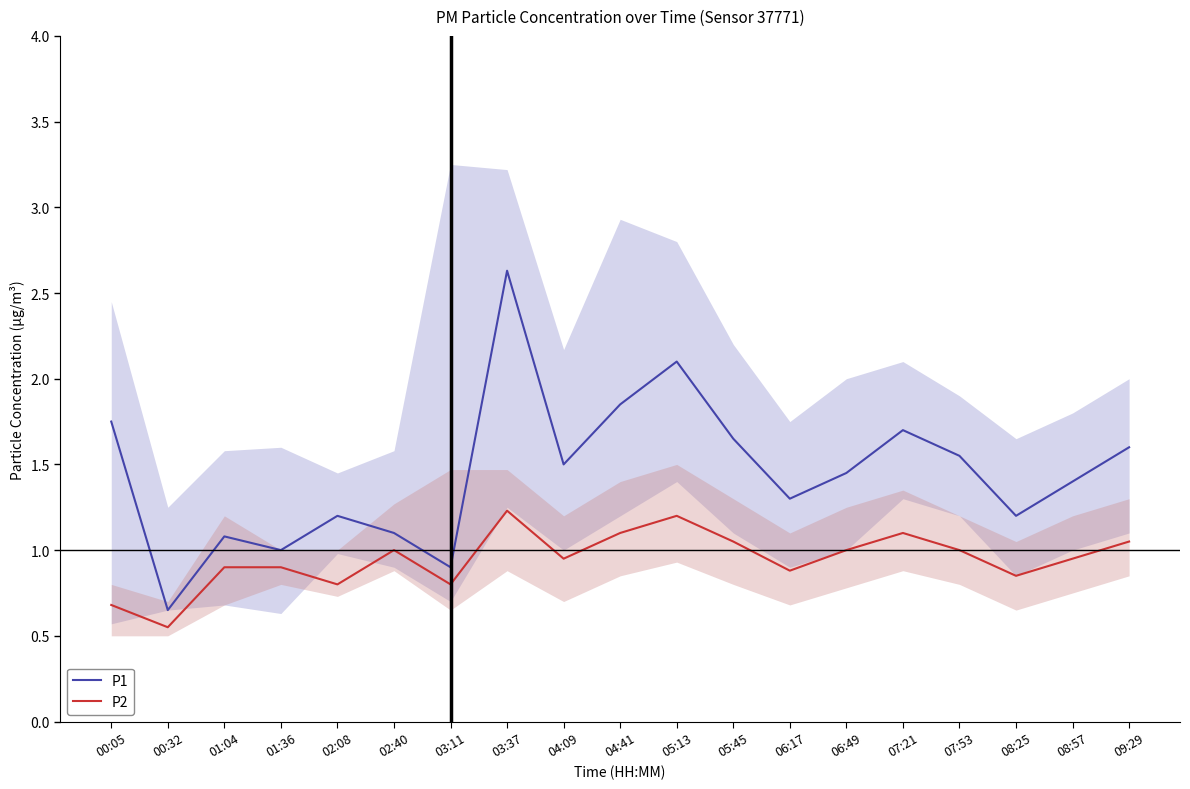

At which label does P1 first exceed 1?

00:05